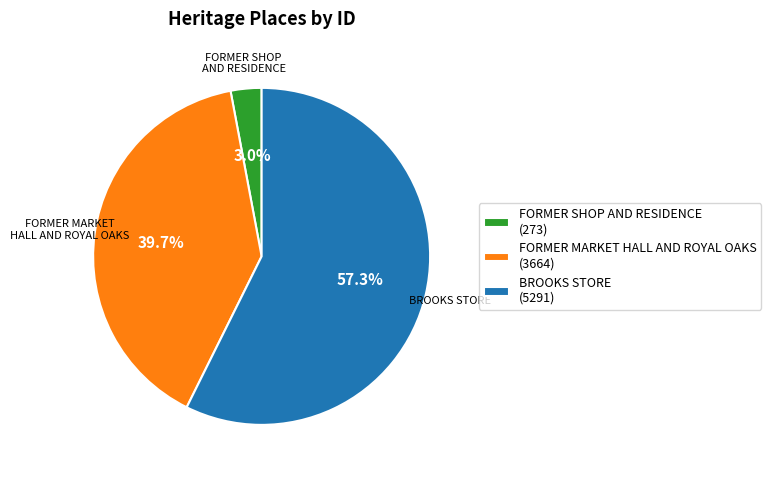

Which slice is the largest?

BROOKS STORE